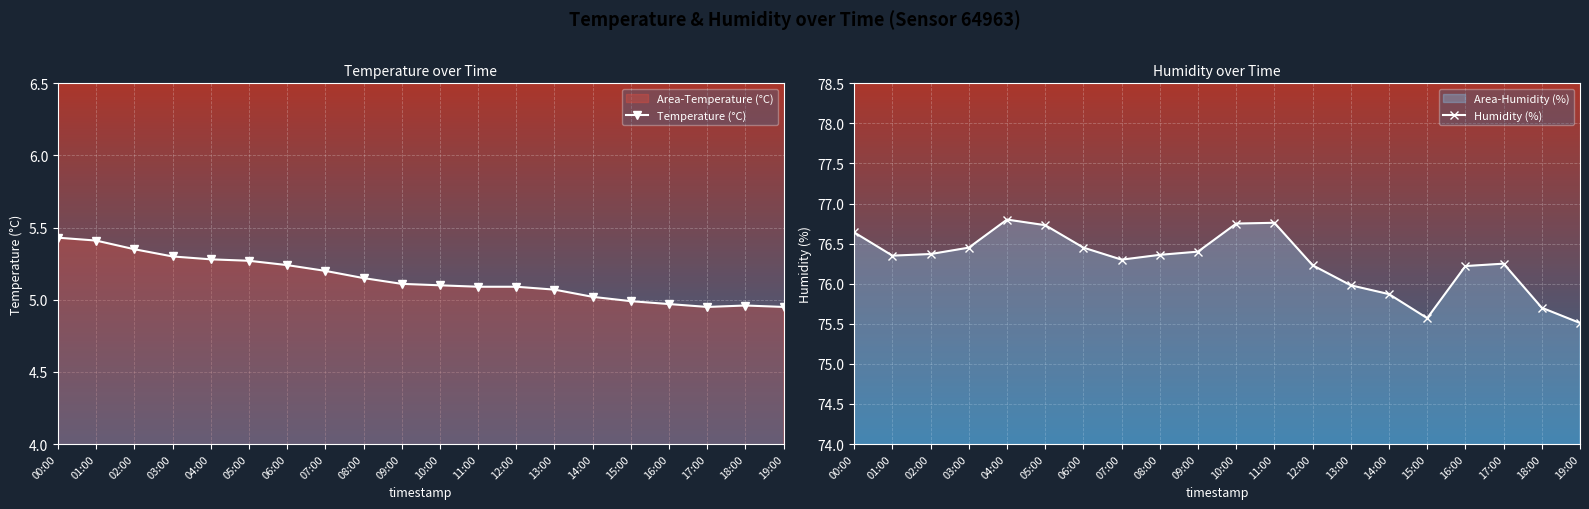

What is the value of the Temperature (°C) point at the 7th from the left?

5.2